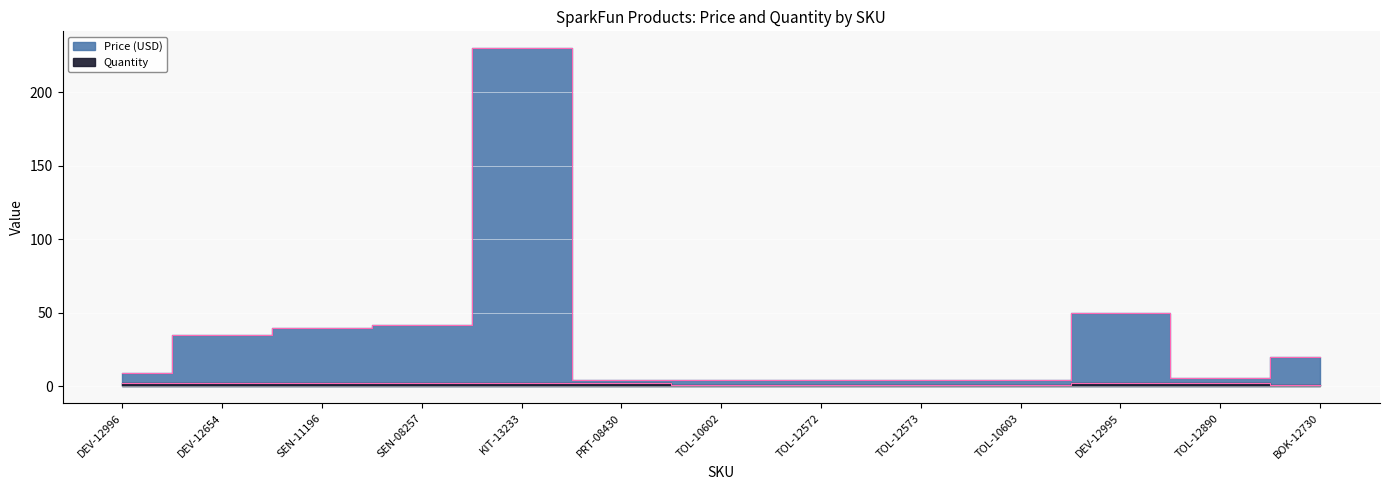

What is the maximum value for Price (USD)?

229.9